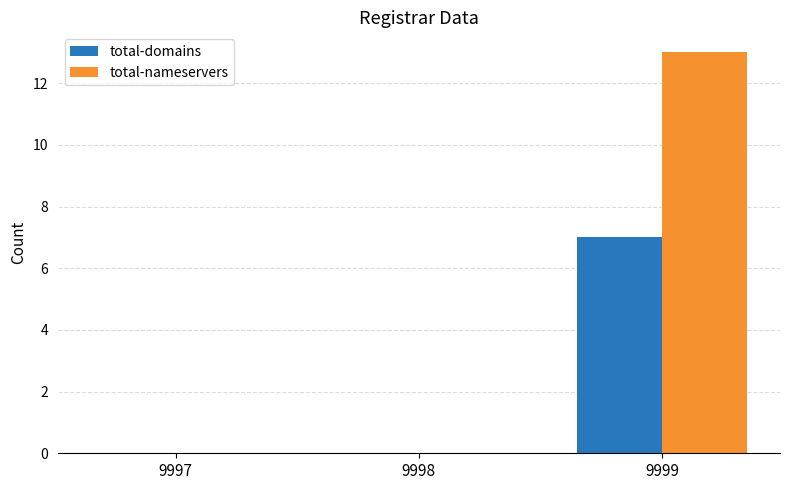

Are the bars grouped side by side (vs. stacked)?

Yes